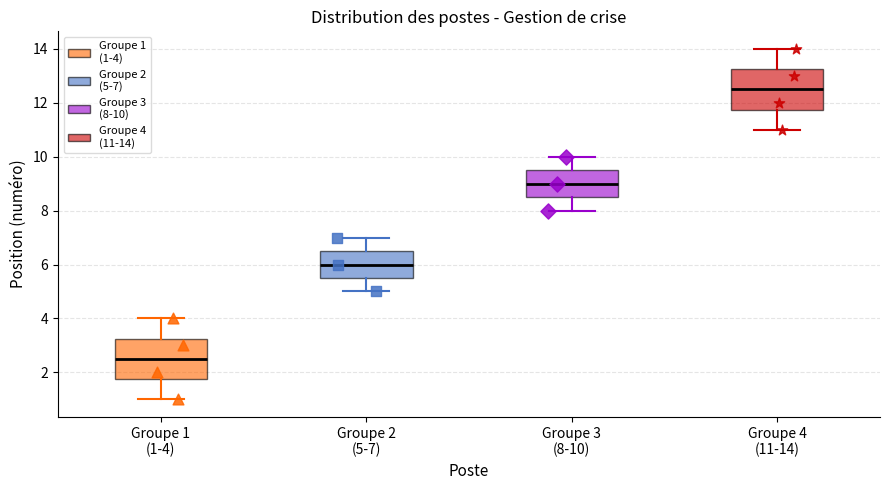

Reading left to right, transcribe this box plot: for each box, give where its median line is, the range the box spans, and where its two whiskers end, as read against the y-axis. The values are not printed on the chart, so give them approximately, as read against the axis.

Groupe 1 (1-4): median 2.6, box 1.8 to 3.2, whiskers 1.0 to 4.0
Groupe 2 (5-7): median 6.0, box 5.6 to 6.6, whiskers 5.0 to 7.0
Groupe 3 (8-10): median 9.0, box 8.6 to 9.6, whiskers 8.0 to 10.0
Groupe 4 (11-14): median 12.6, box 11.8 to 13.2, whiskers 11.0 to 14.0